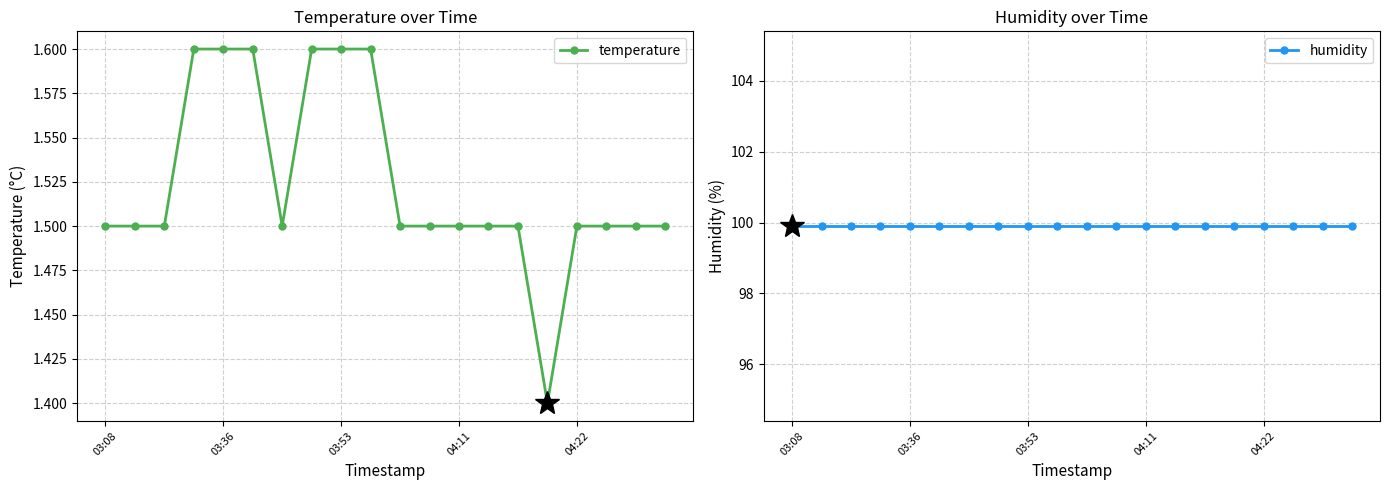

How many temperature values are between 1 and 2?

20